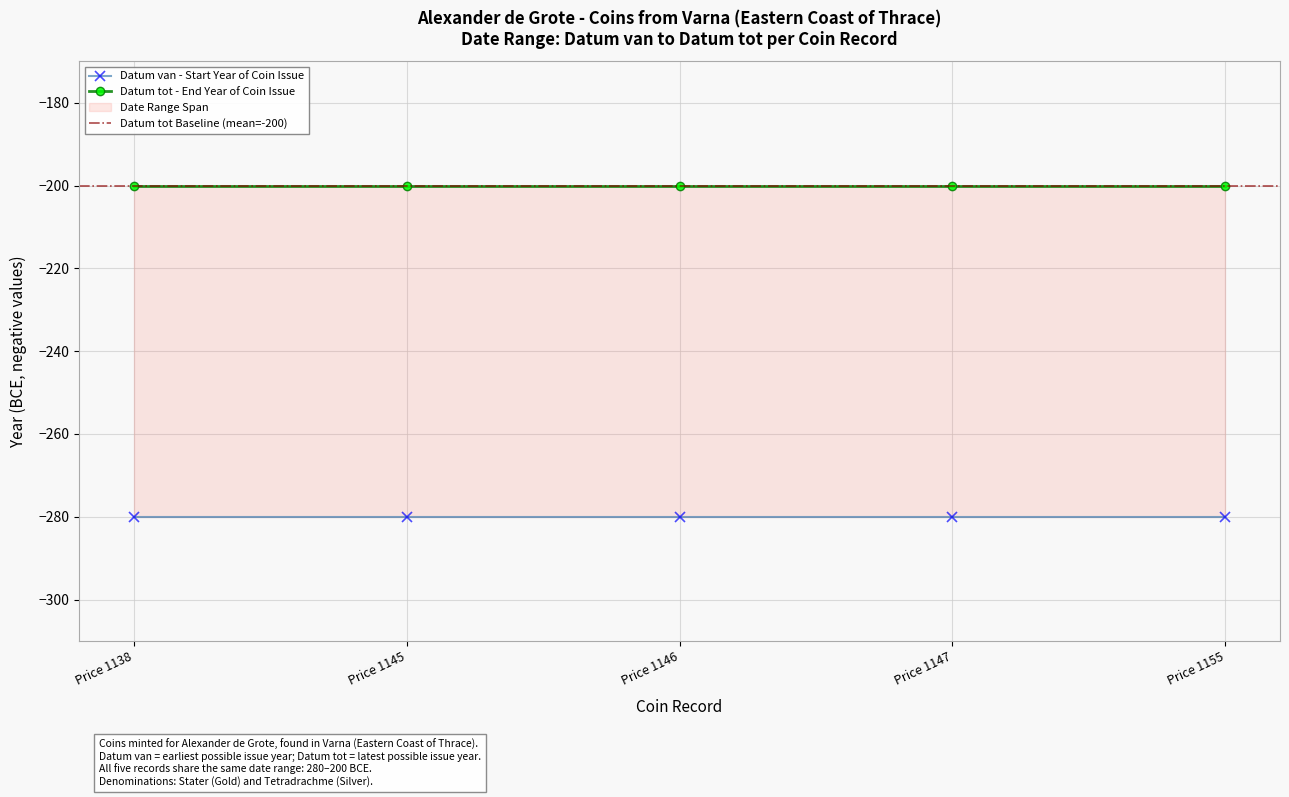

Reading left to right, list all the values displayed in this chart.

Datum van: -280	-280	-280	-280	-280
Datum tot: -200	-200	-200	-200	-200